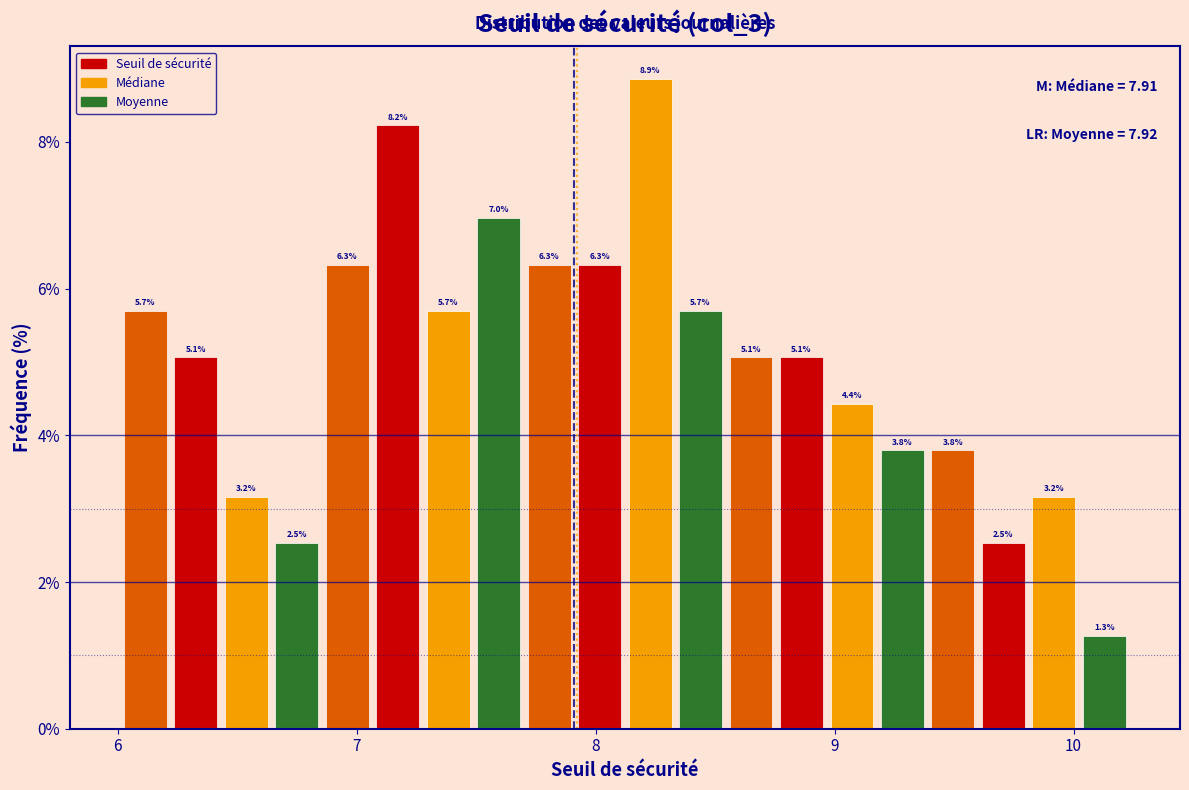

Read against the x-axis, roughly where is the centre of the tallest bar?

8.2